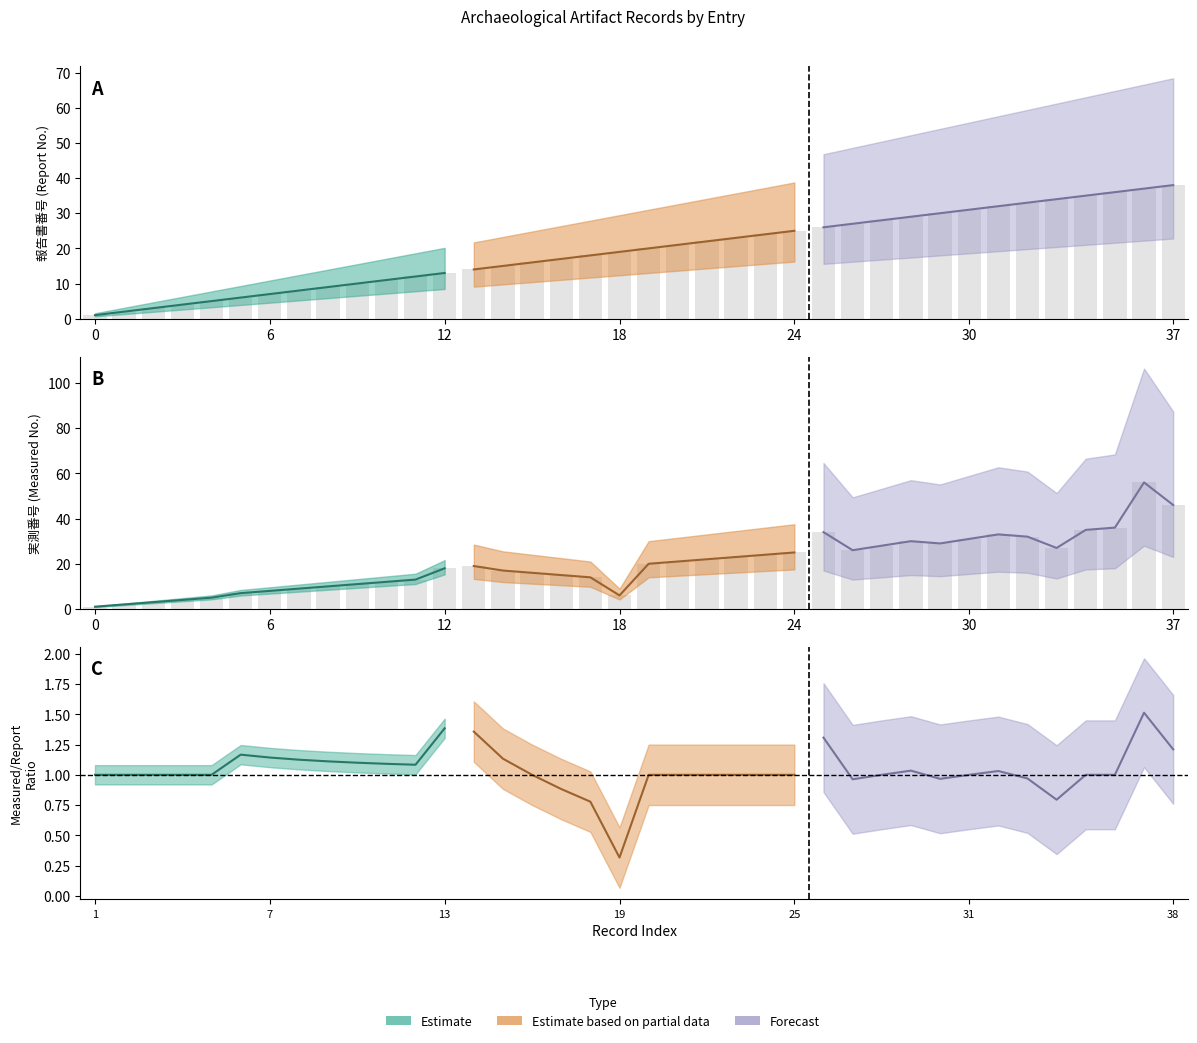

Rank the categories by value from highest to lowest.

37, 38, 36, 35, 26, 32, 33, 31, 29, 30, 28, 34, 27, 25, 24, 23, 22, 21, 20, 14, 13, 15, 16, 17, 18, 12, 11, 10, 9, 8, 7, 6, 19, 5, 4, 3, 2, 1